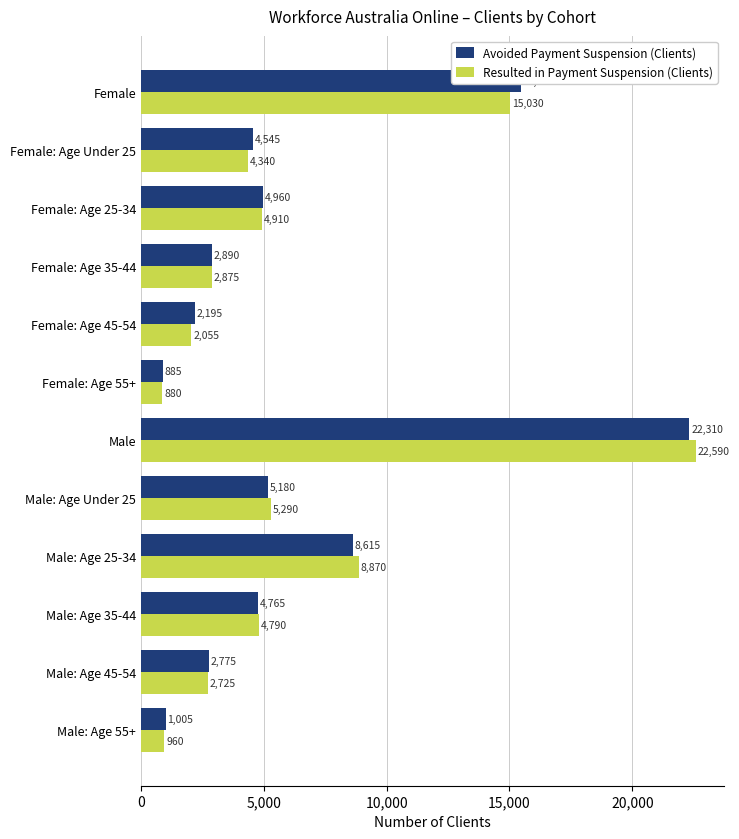

Count the number of data series in this chart.

2